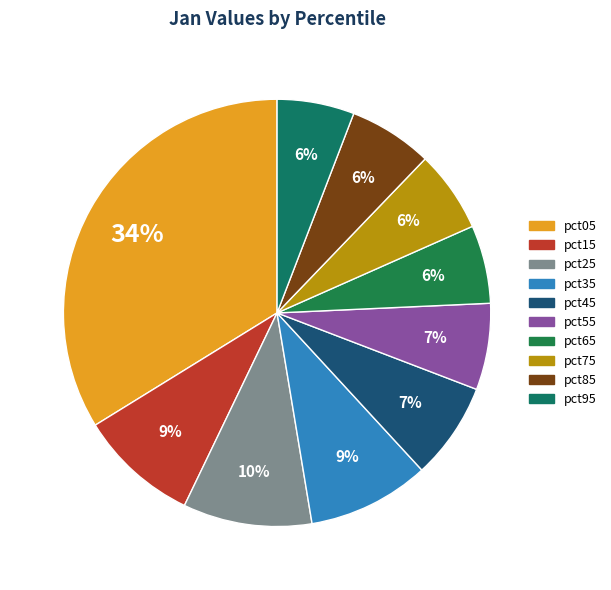

How many slices are in this pie chart?

10